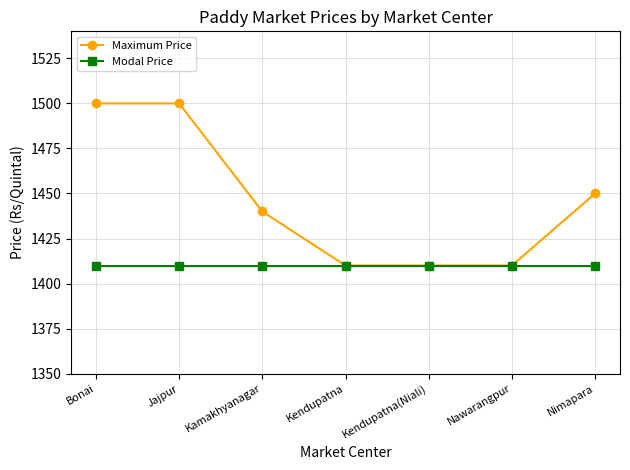

List the series in order of their overall mean, lowest first.

Modal Price, Maximum Price